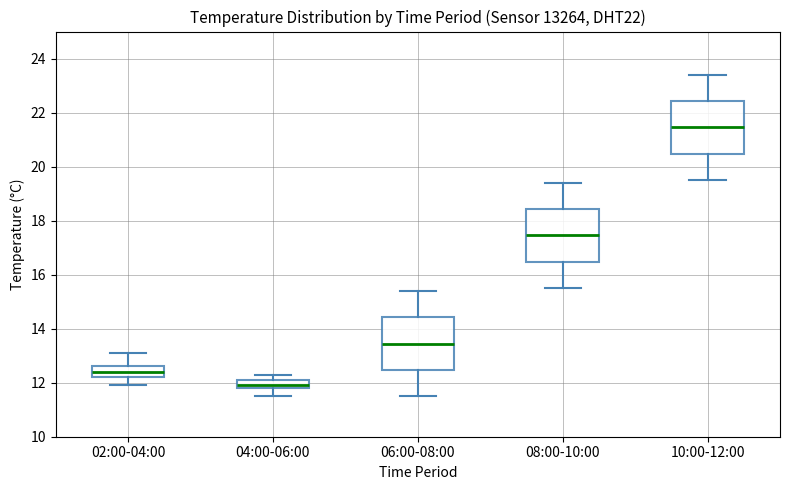

Where is the upper edge of the box for 06:00-08:00 on the y-axis? The values are not printed on the chart, so give them approximately, as read against the axis.

14.4